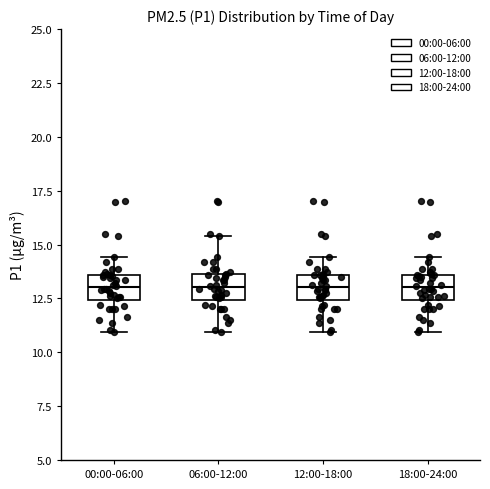

Reading left to right, read every box against the y-axis: the position of its median line, the range the box covers, and the ends of its whiskers. The values are not printed on the chart, so give them approximately, as read against the axis.

00:00-06:00: median 13.0, box 12.5 to 13.5, whiskers 11.0 to 14.5
06:00-12:00: median 13.0, box 12.5 to 13.5, whiskers 11.0 to 15.5
12:00-18:00: median 13.0, box 12.5 to 13.5, whiskers 11.0 to 14.5
18:00-24:00: median 13.0, box 12.5 to 13.5, whiskers 11.0 to 14.5